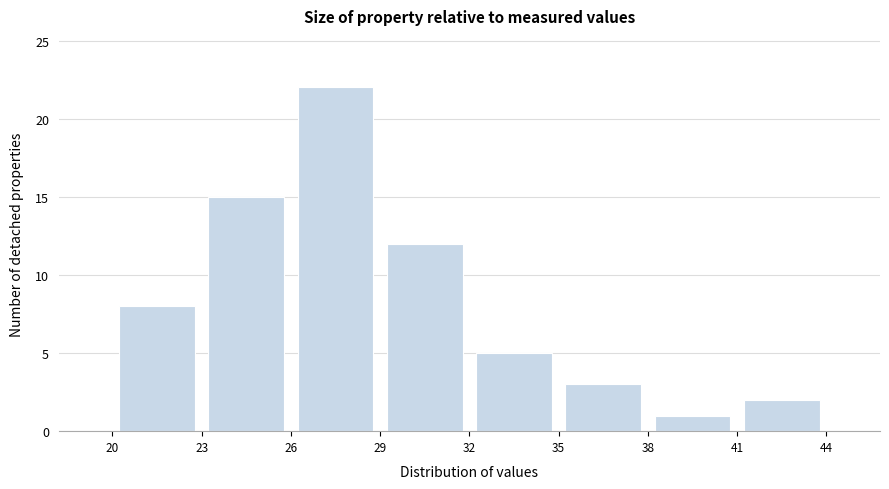

Reading left to right, list every bar in this chart as the range it spans on the x-axis followed by its height. The values are not printed on the chart, so give them approximately, as read against the axis.

20 to 23: 8
23 to 26: 15
26 to 29: 22
29 to 32: 12
32 to 35: 5
35 to 38: 3
38 to 41: 1
41 to 44: 2